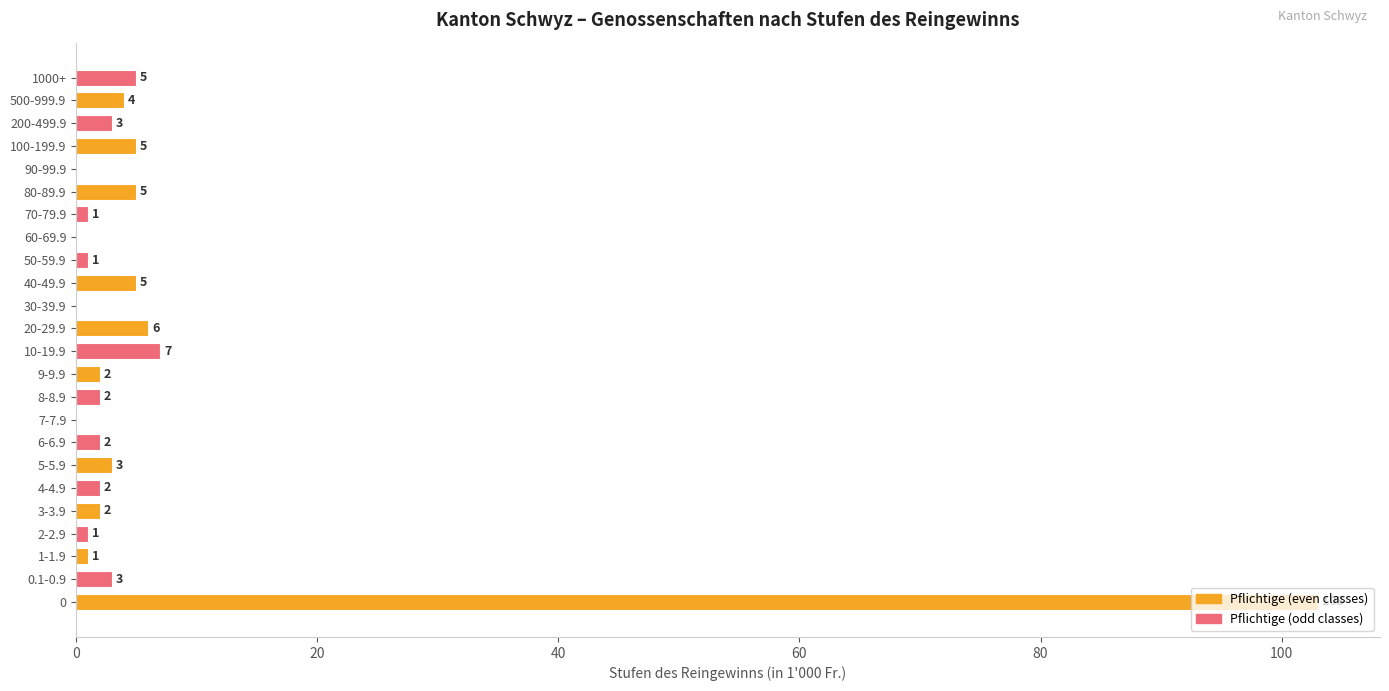

Is it true that the value at 10-19.9 is 7?

True